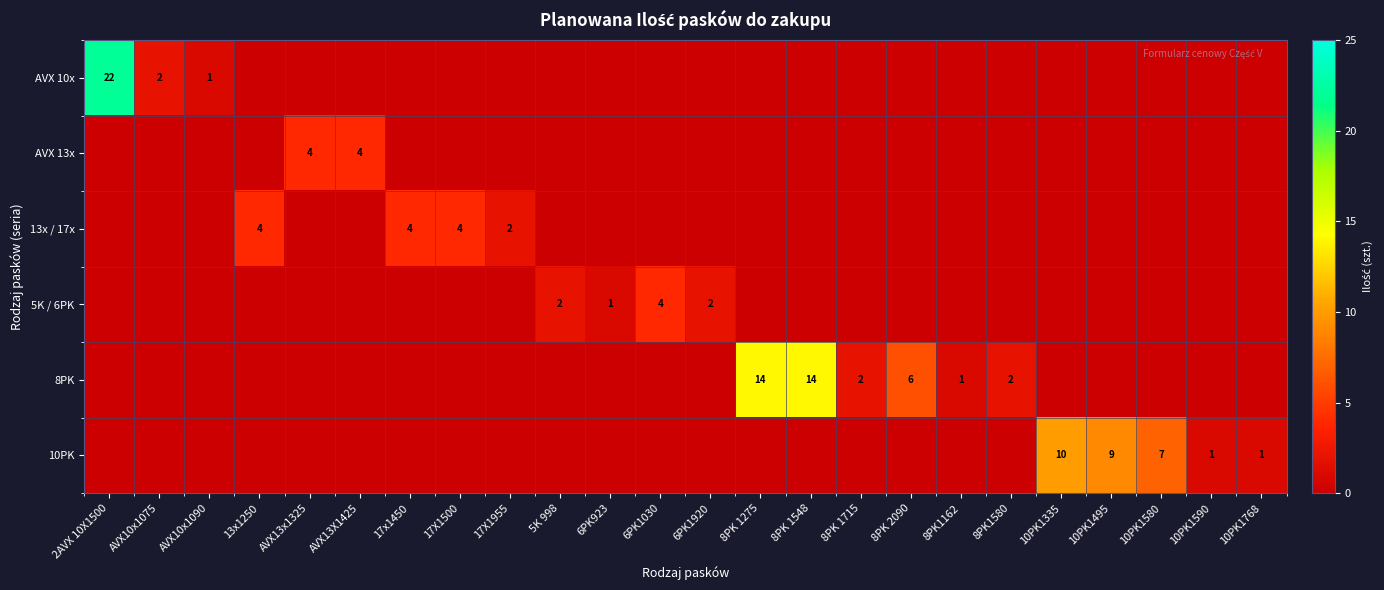

At how many categories does at least one series exceed 9?

4